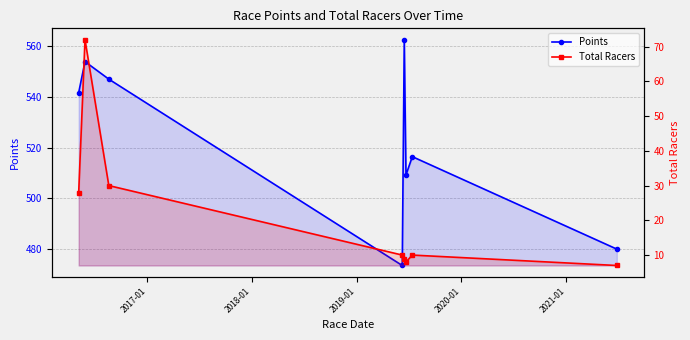

Which series has the widest spread of values?

Points